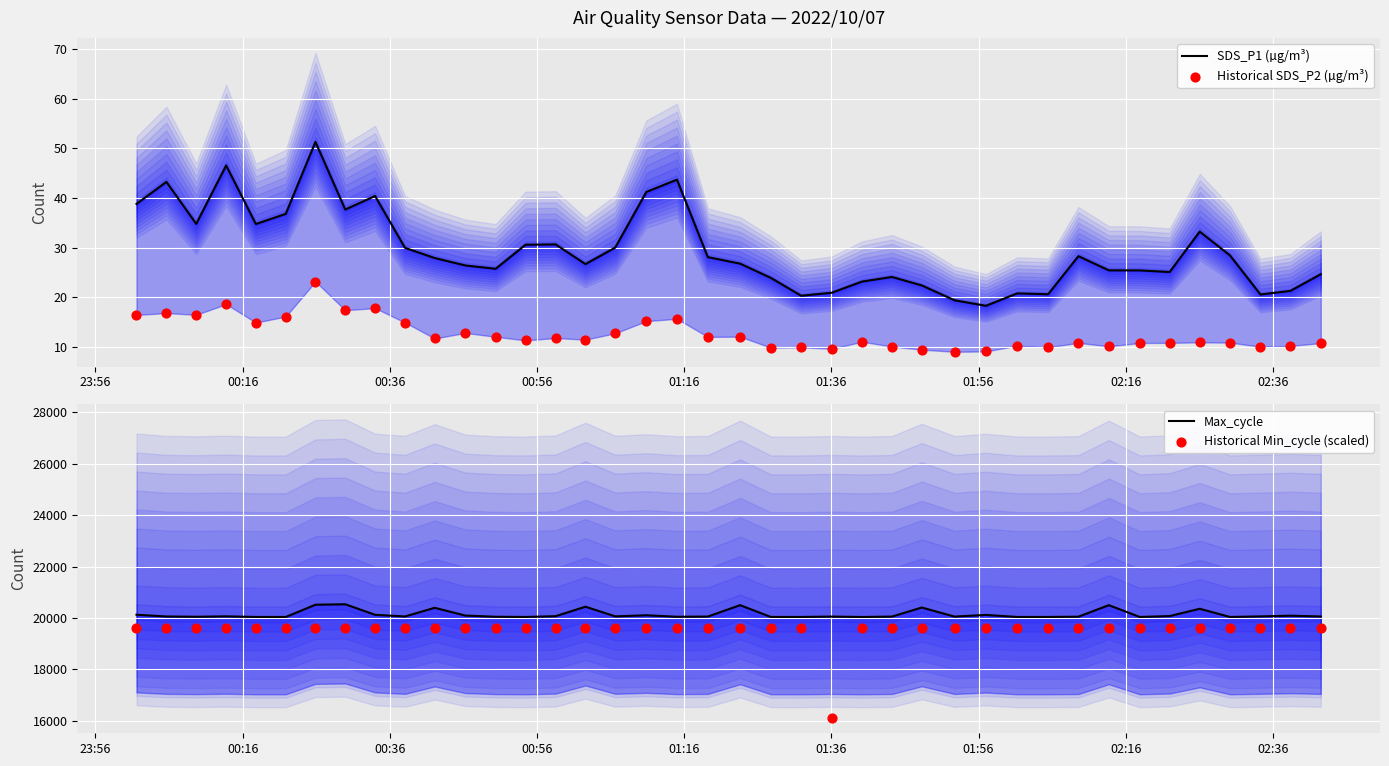

Which series has the widest spread of Y values?

Historical Min_cycle (scaled)